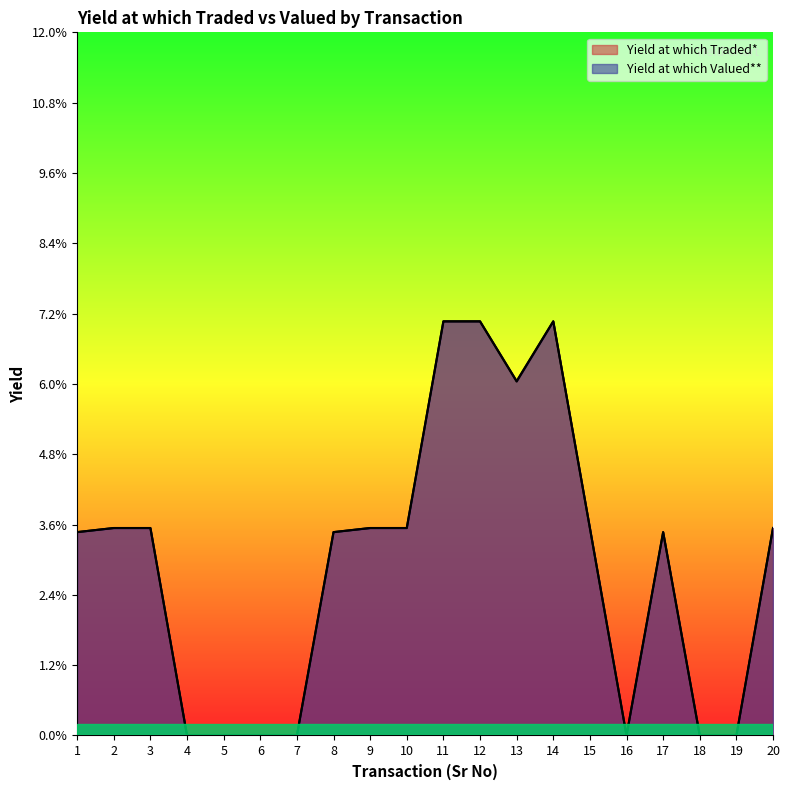

What is the sum of the Yield at which Valued** values at 10 and 15?

0.1